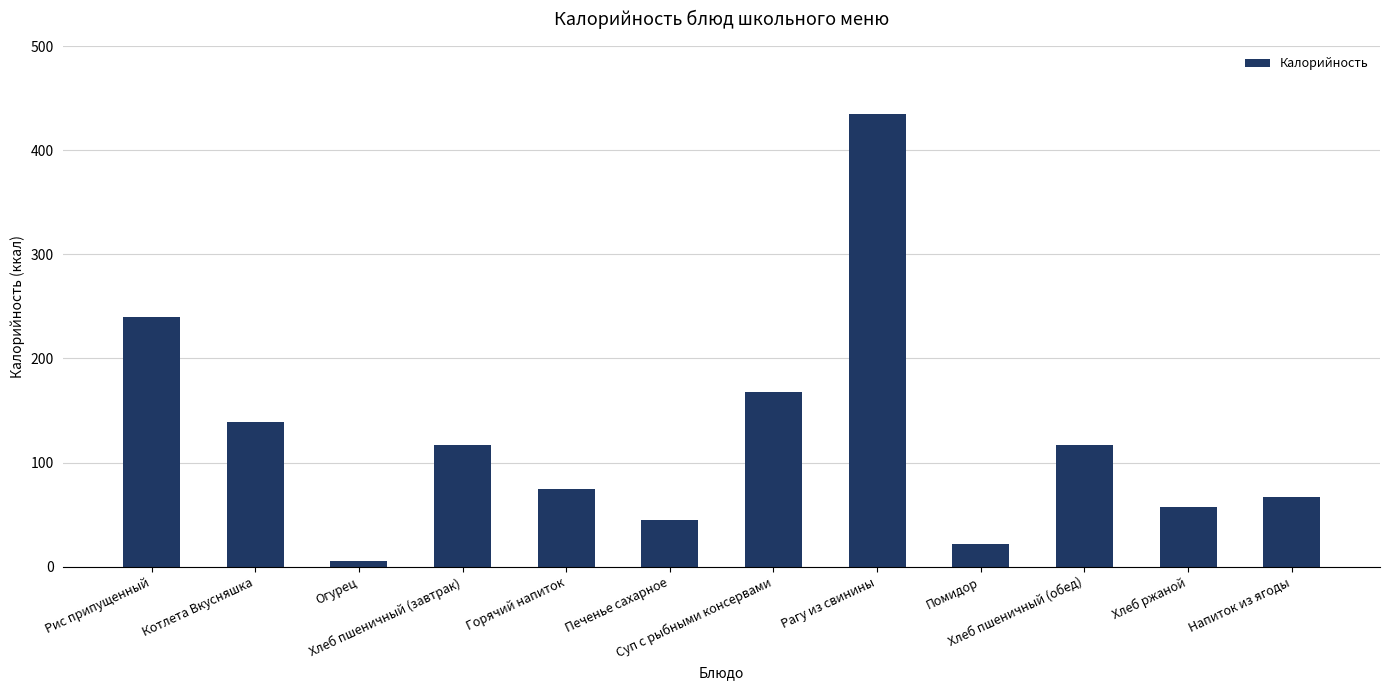

What is the smallest value displayed?

5.7